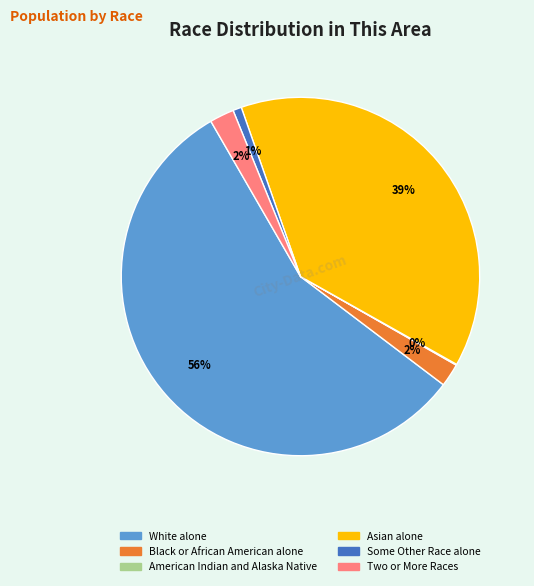

Is there a majority slice in this chart?

Yes